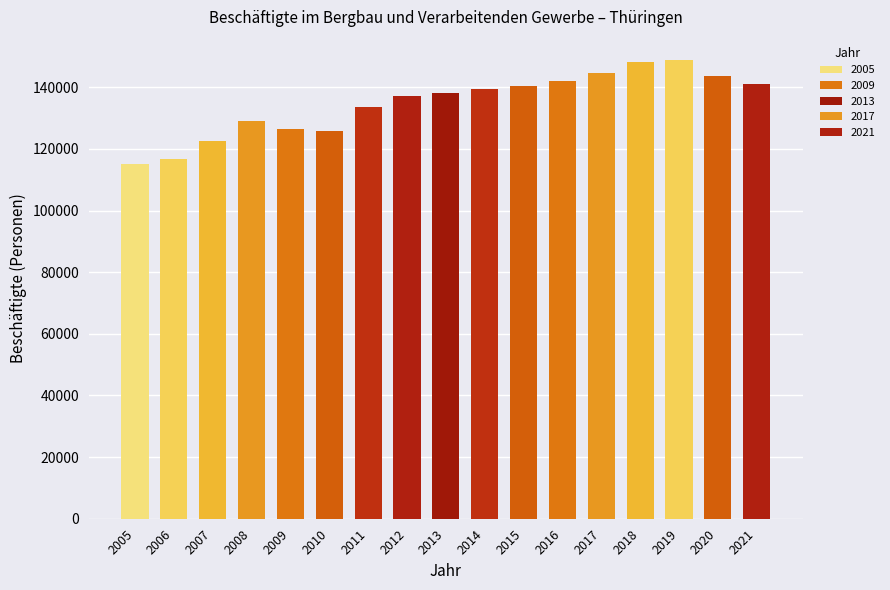

Reading left to right, transcribe all the data shown in this chart.

2005=115081.8	2006=116776.8	2007=122441.4	2008=128989.0	2009=126595.1	2010=125947.2	2011=133565.8	2012=137176.7	2013=137982.5	2014=139366.6	2015=140408.9	2016=142138.1	2017=144685.7	2018=148107.2	2019=148885.9	2020=143796.0	2021=141079.6